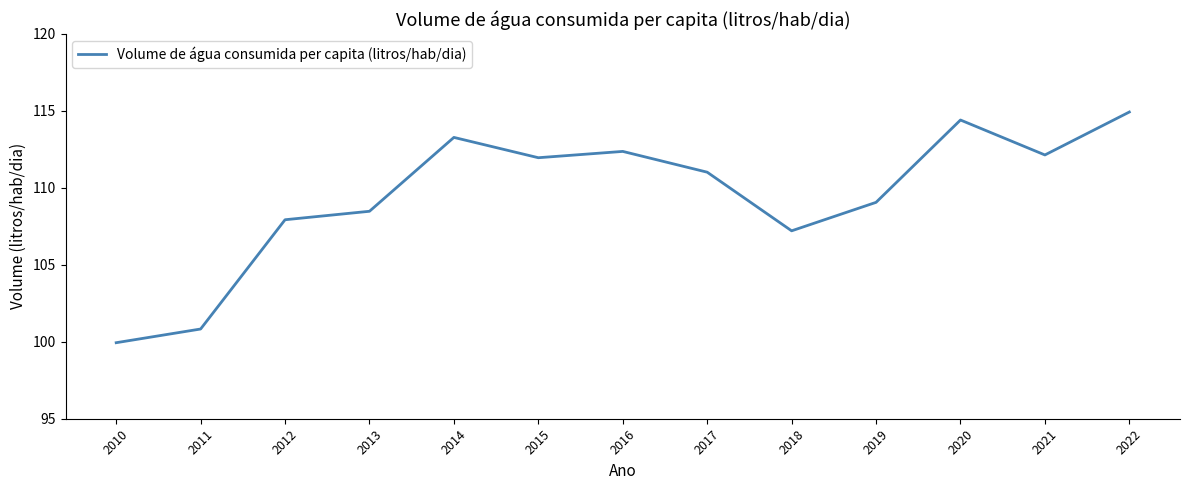

Which has a higher value, 2013 or 2018?

2013